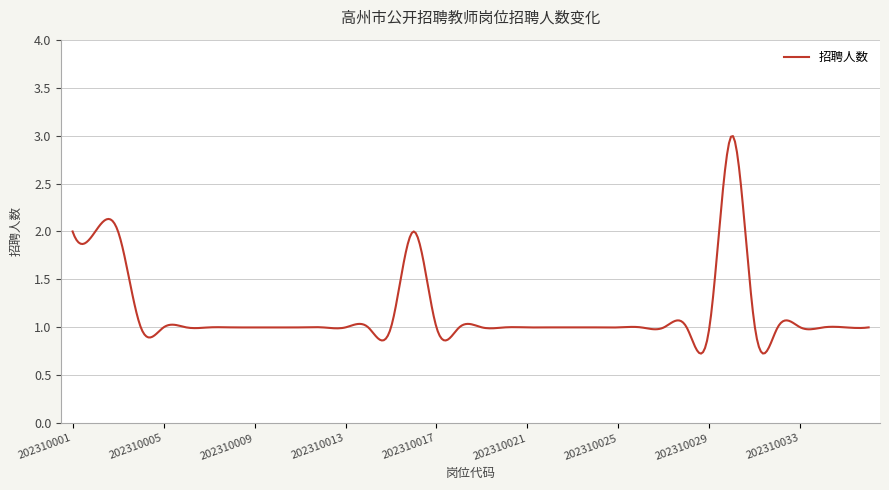

What is the difference between the maximum and minimum values?

2.3